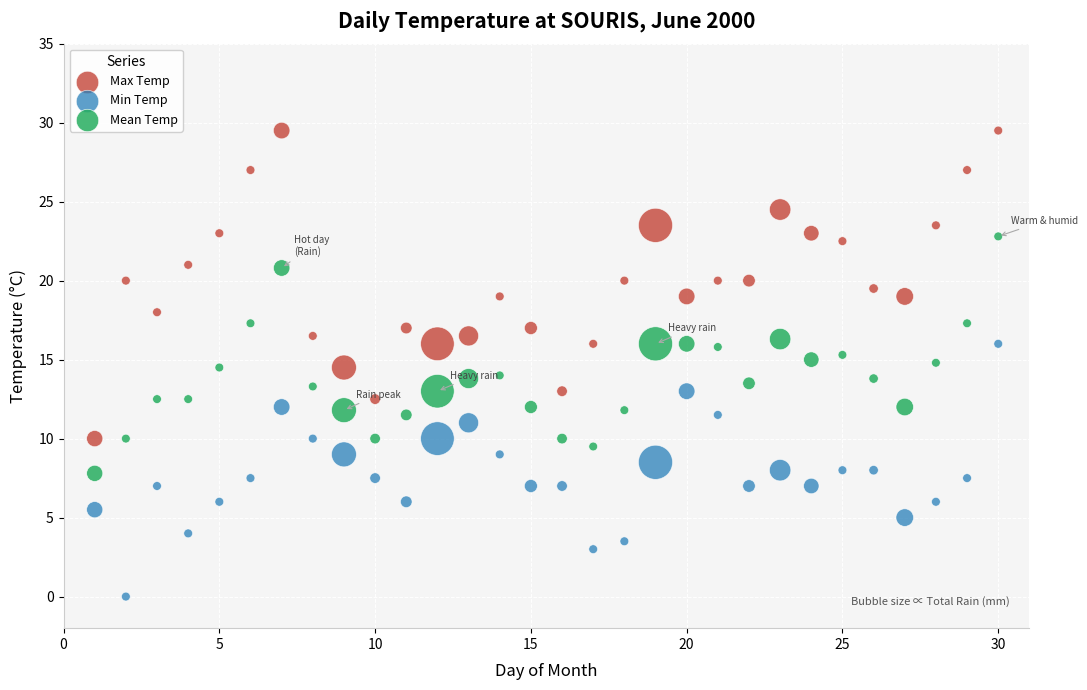

Which series contains the lowest Y value?

Min Temp